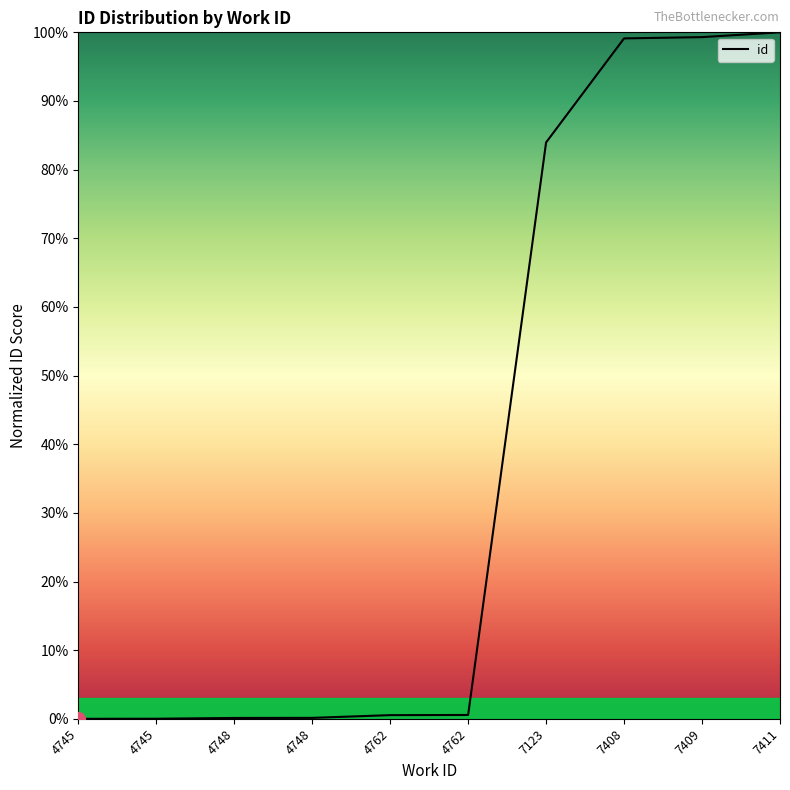

How many lines are shown in the chart?

1